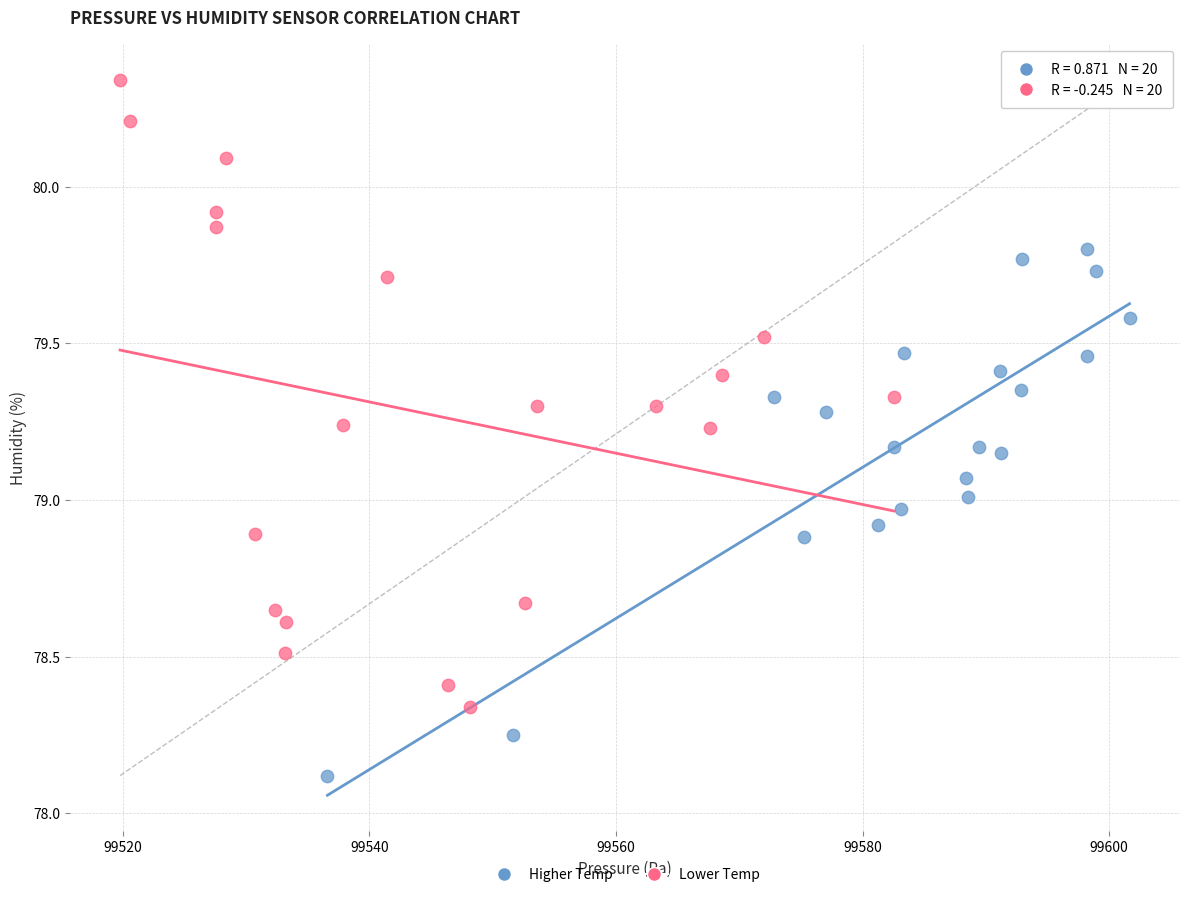

Which series contains the lowest Y value?

Higher Temp